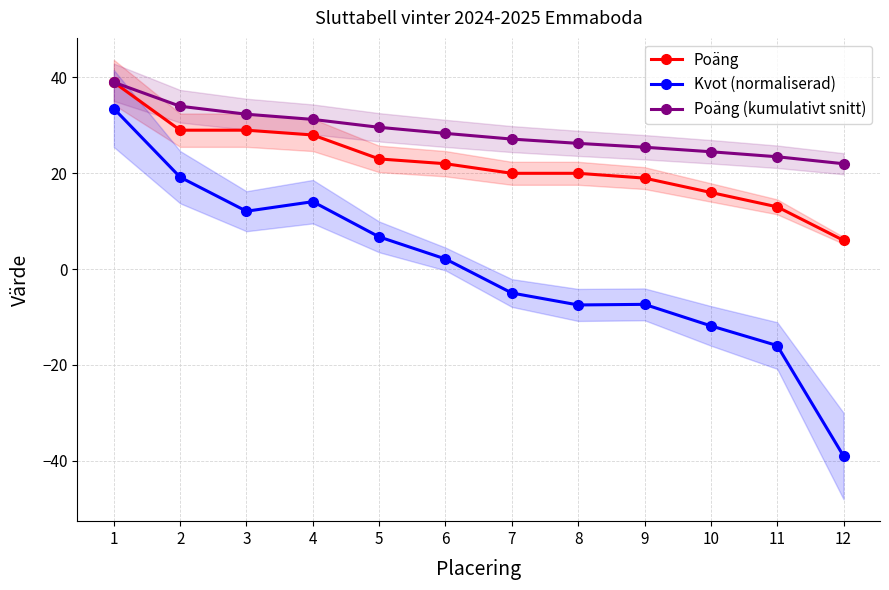

Rank the series by their average value, from lowest to highest.

Kvot (normaliserad), Poäng, Poäng (kumulativt snitt)